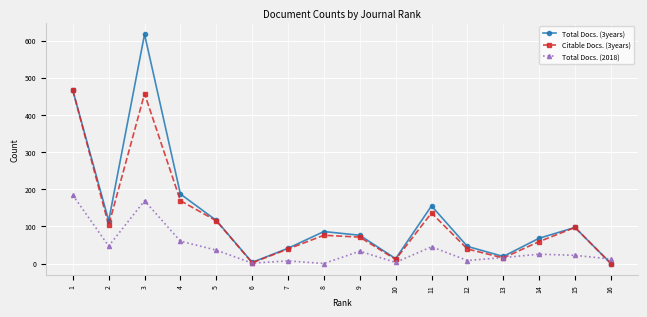

How many data points in Citable Docs. (3years) are less than 76?

8